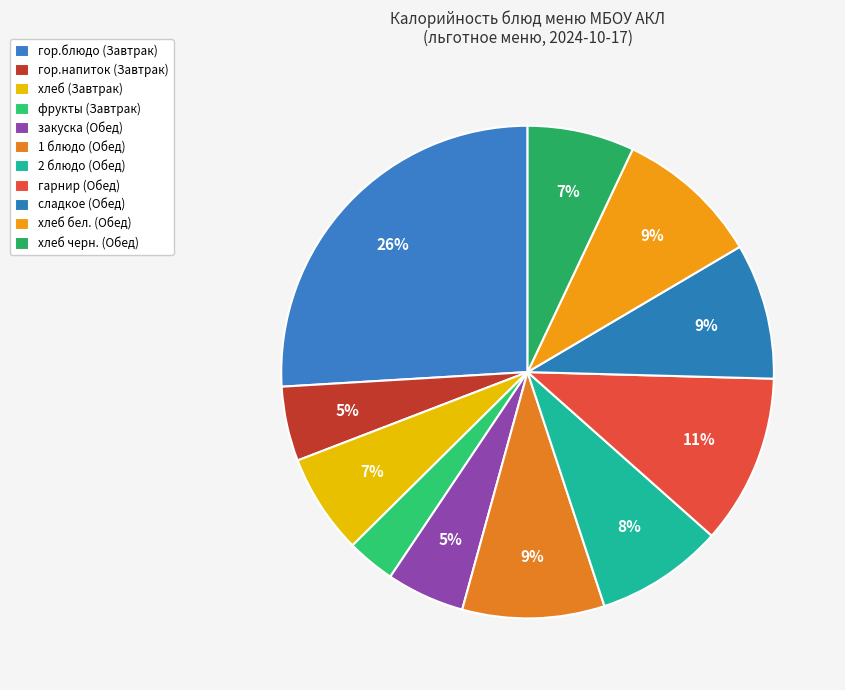

Does хлеб (Завтрак) account for over 50% of the chart?

No